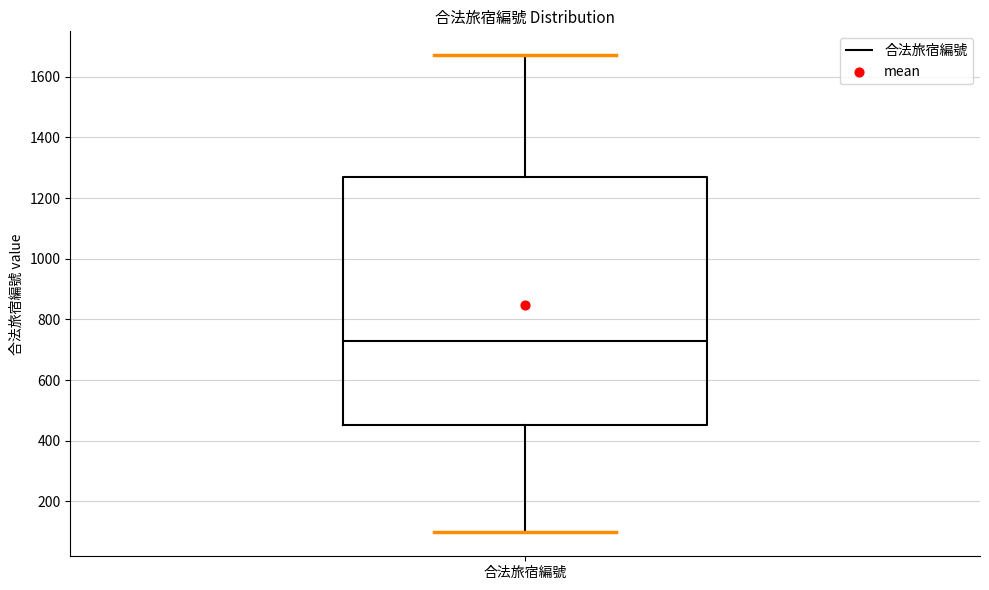

Where is the lower edge of the box for 合法旅宿編號 on the y-axis? The values are not printed on the chart, so give them approximately, as read against the axis.

460